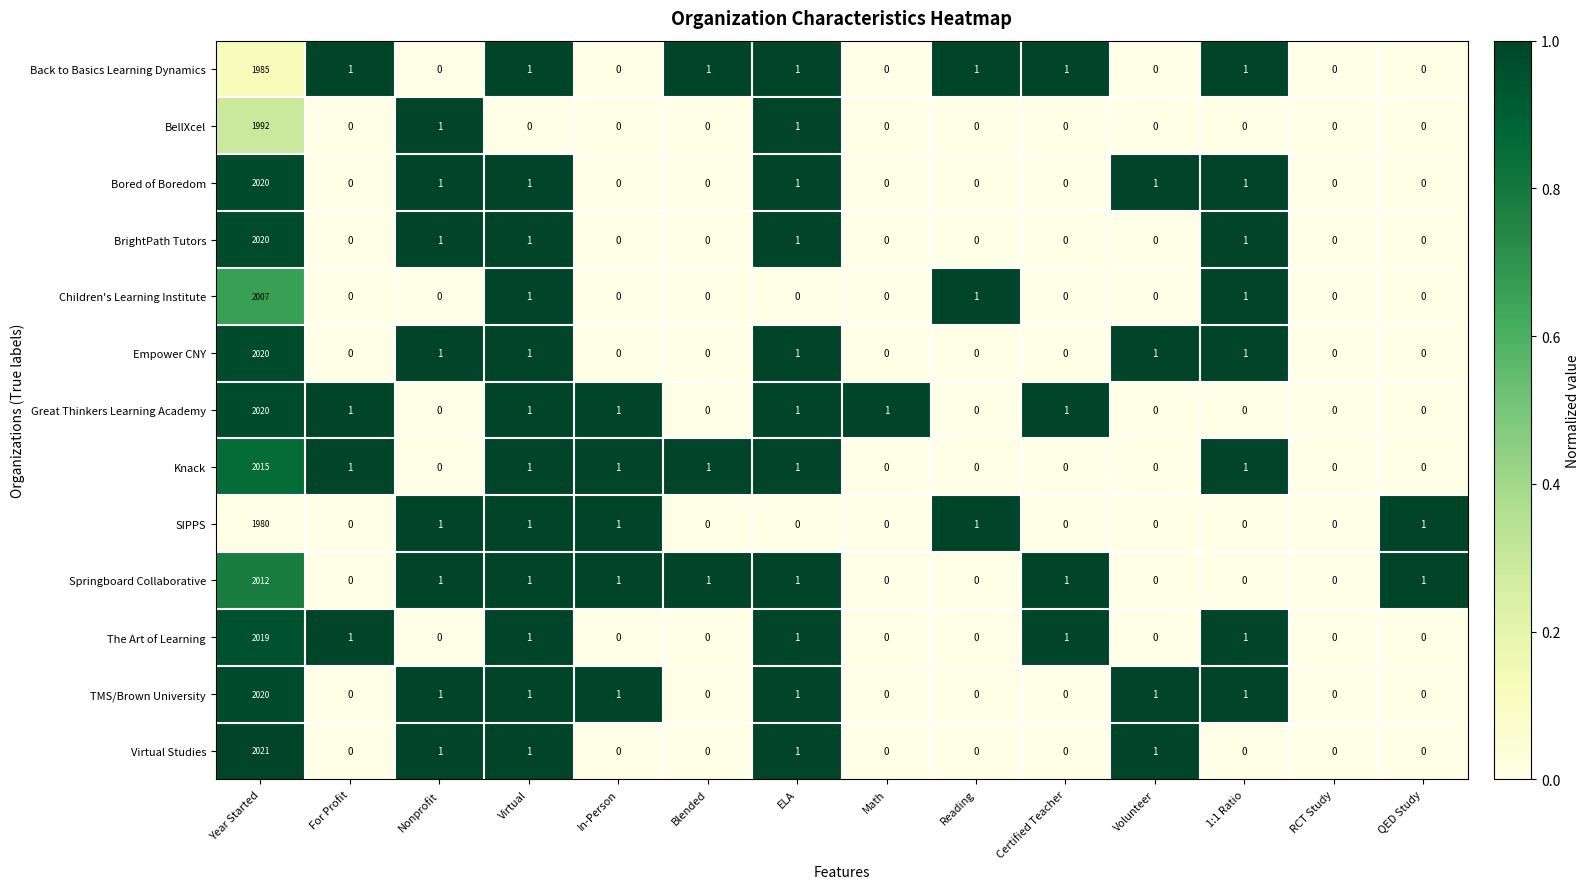

What is the average value of the BrightPath Tutors series?

145